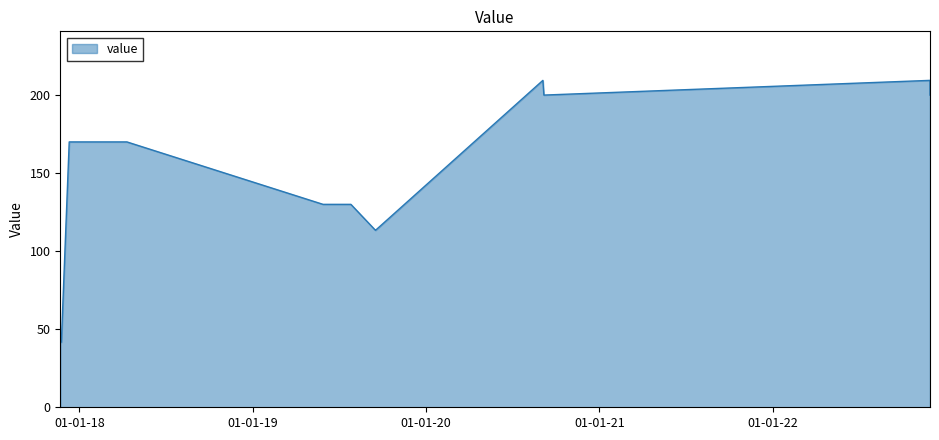

What is the greatest value displayed?

209.4